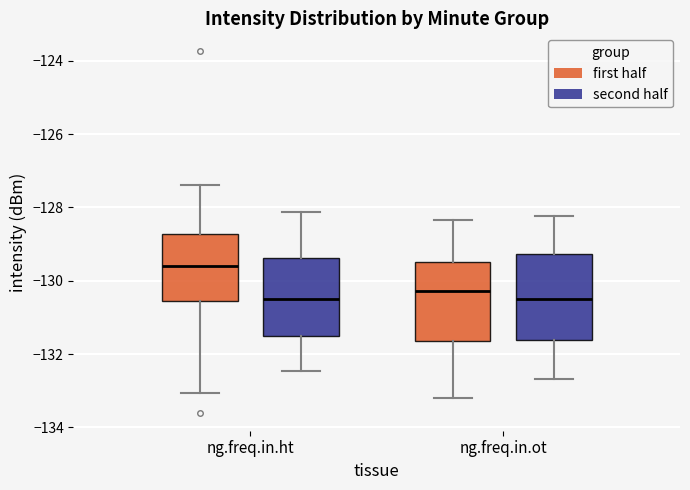

Where is the upper edge of the box for ng.freq.in.ot (second half) on the y-axis? The values are not printed on the chart, so give them approximately, as read against the axis.

-129.2